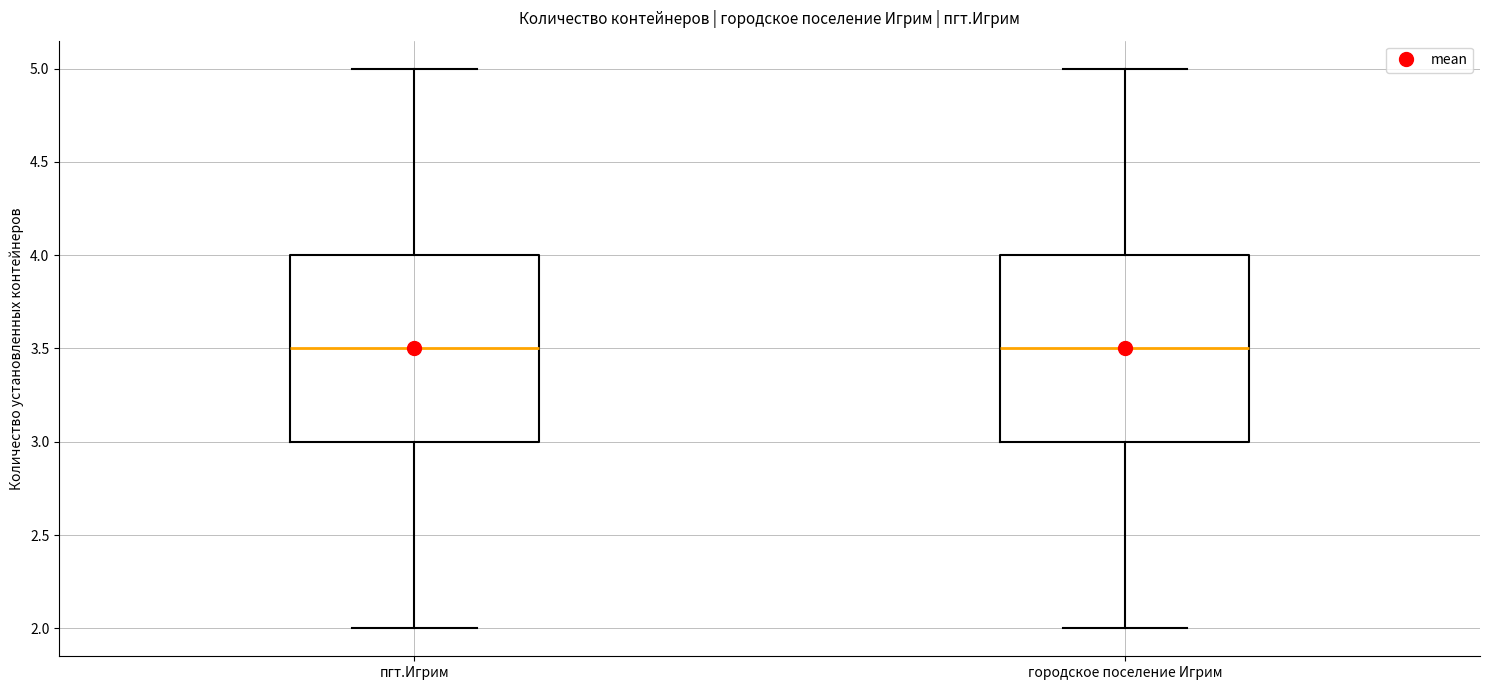

Where is the upper edge of the box for пгт.Игрим on the y-axis? The values are not printed on the chart, so give them approximately, as read against the axis.

4.0